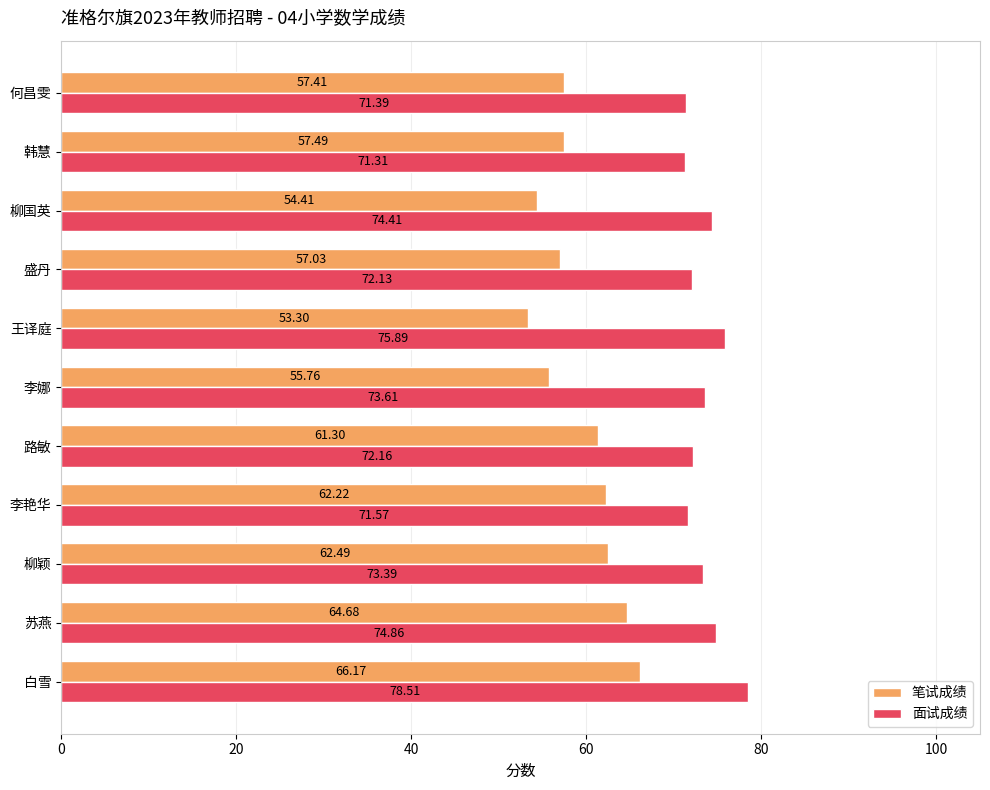

What is the lowest value of the 面试成绩 series?

71.3